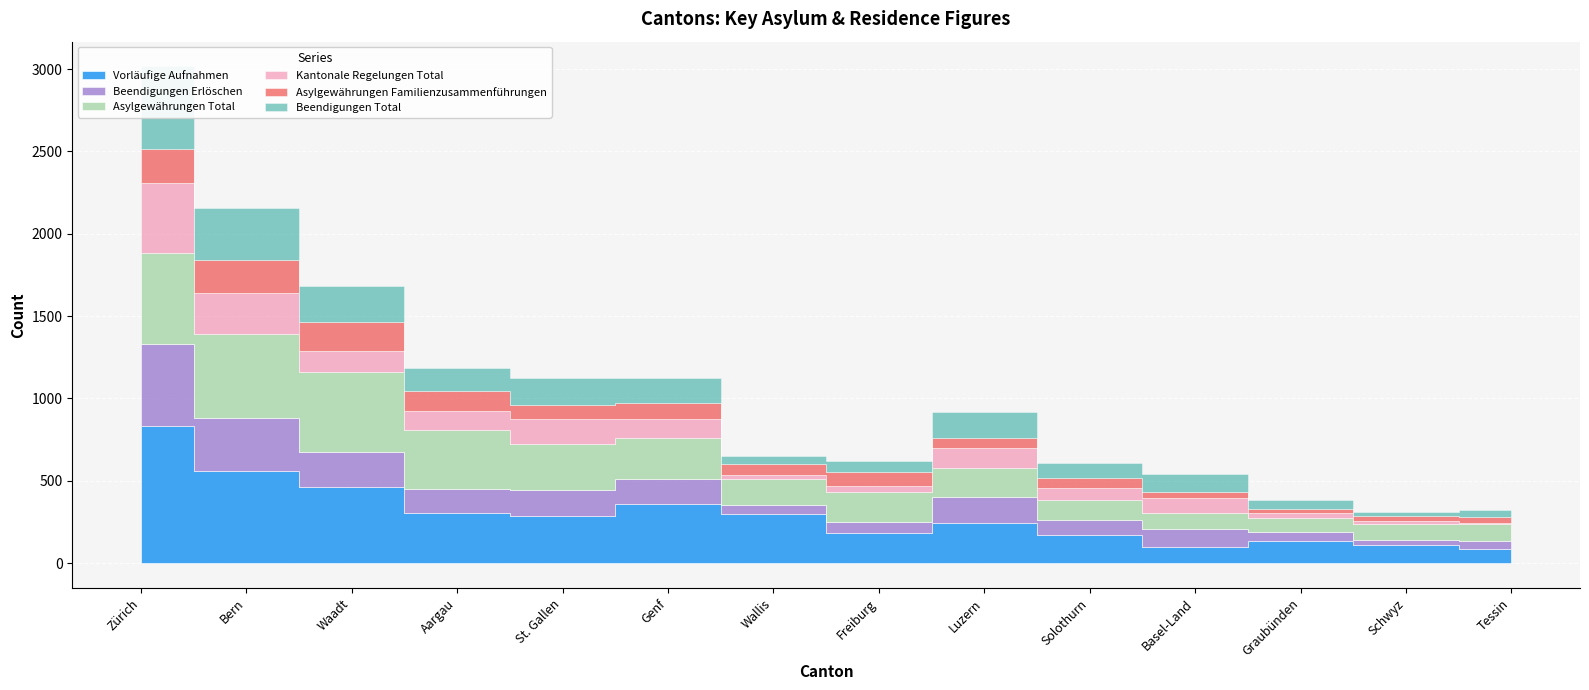

What is the difference between the Asylgewährungen Familienzusammenführungen values at Solothurn and Aargau?

62